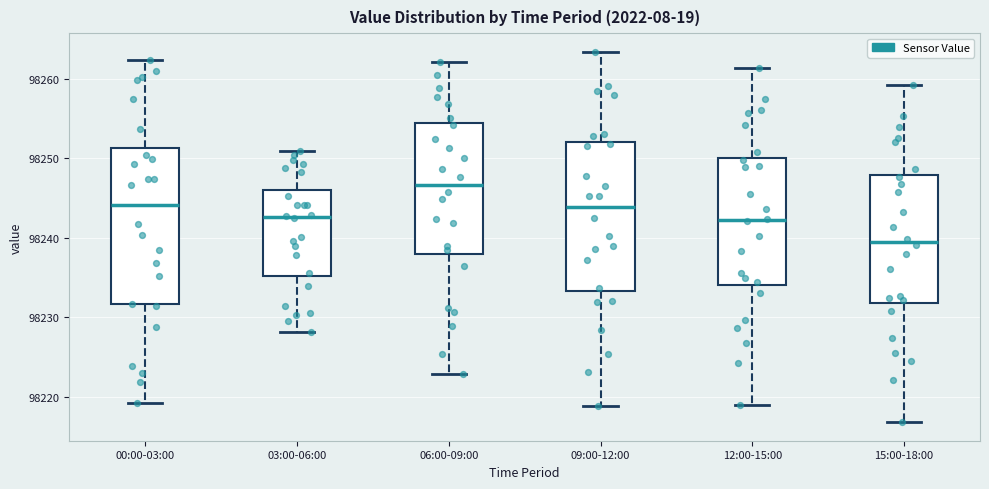

Where does the upper whisker of the box for 09:00-12:00 end on the y-axis? The values are not printed on the chart, so give them approximately, as read against the axis.

98263